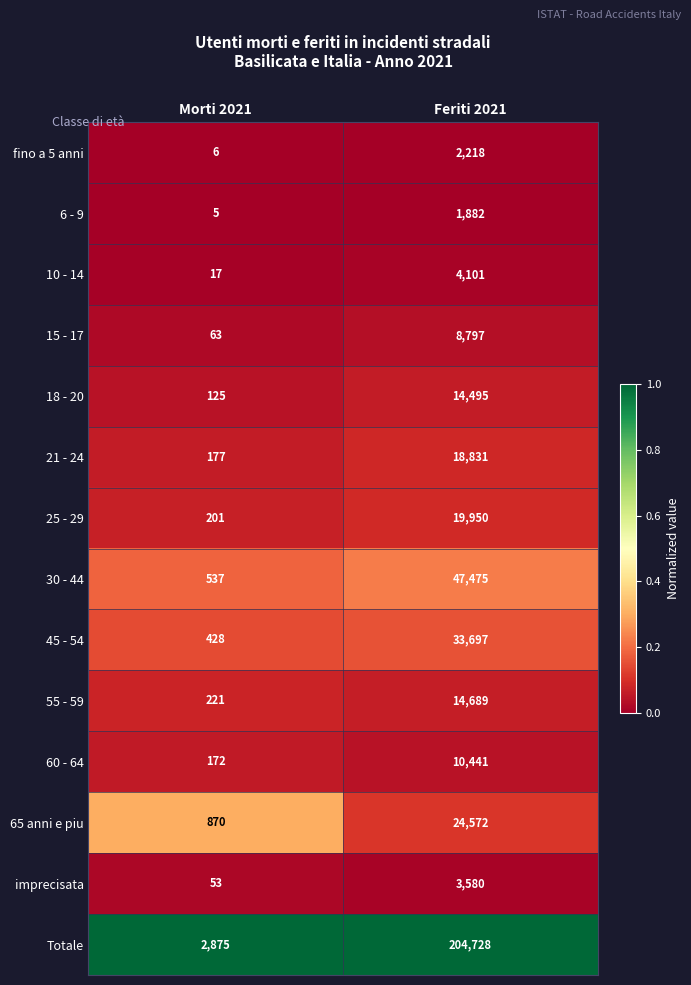

What is the spread (max minus min) of values at Morti 2021?

2870